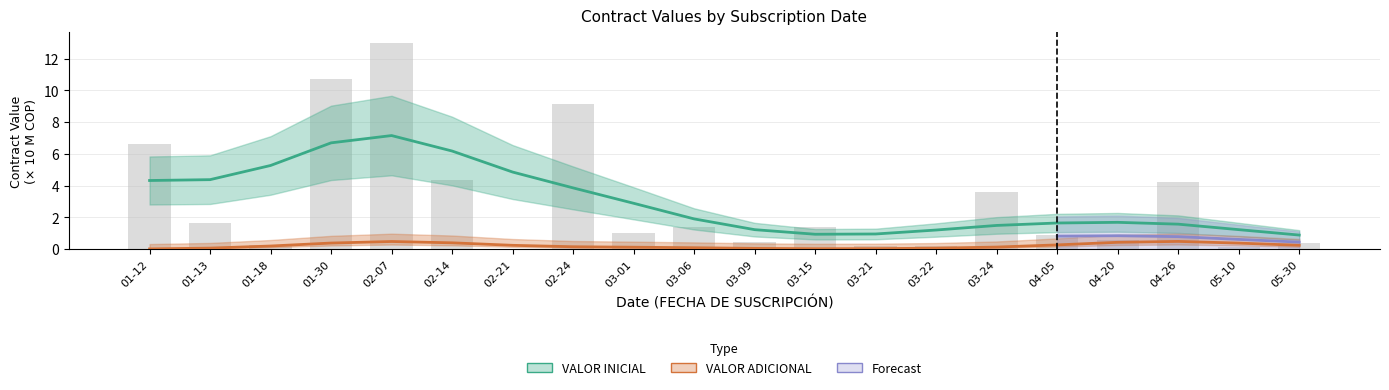

What is the value of the 1st bar from the left?

6.6